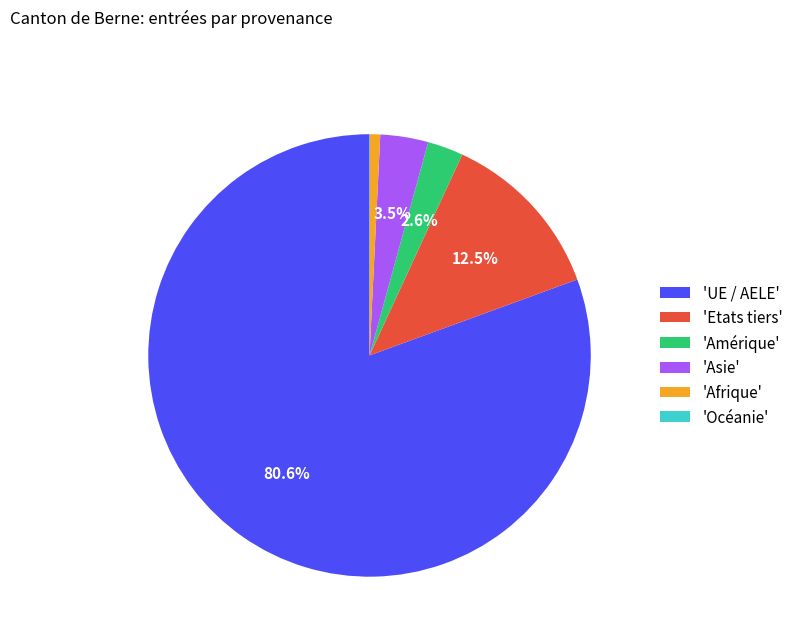

Is there any slice that represents more than half of the pie?

Yes